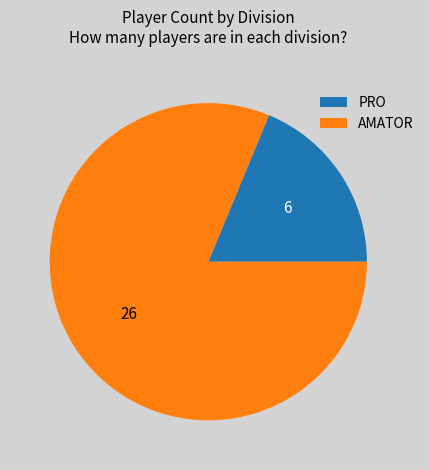

How many segments does this pie chart have?

2